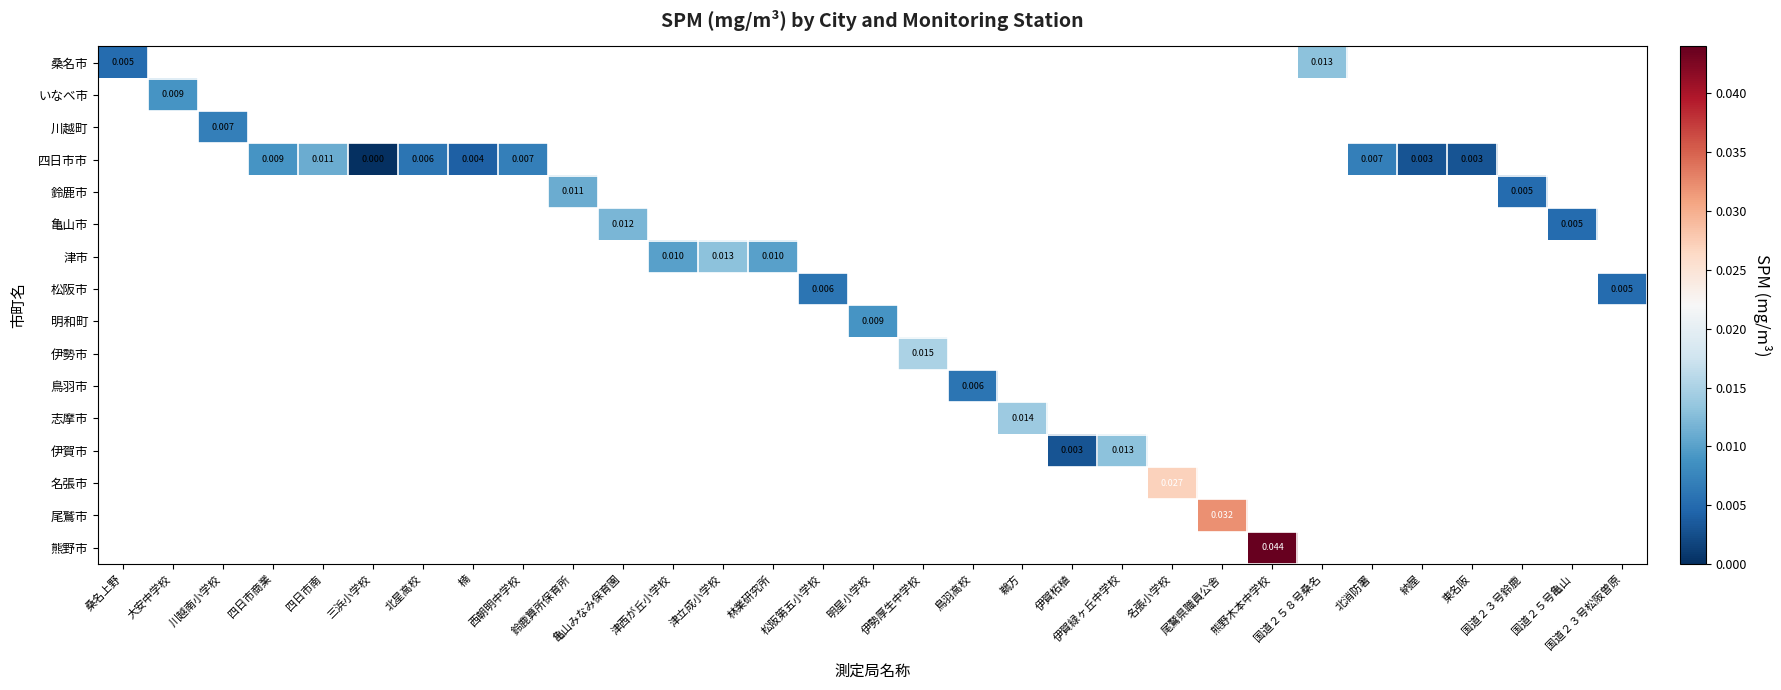

Where is 桑名市 nearest to the value 0?

桑名上野